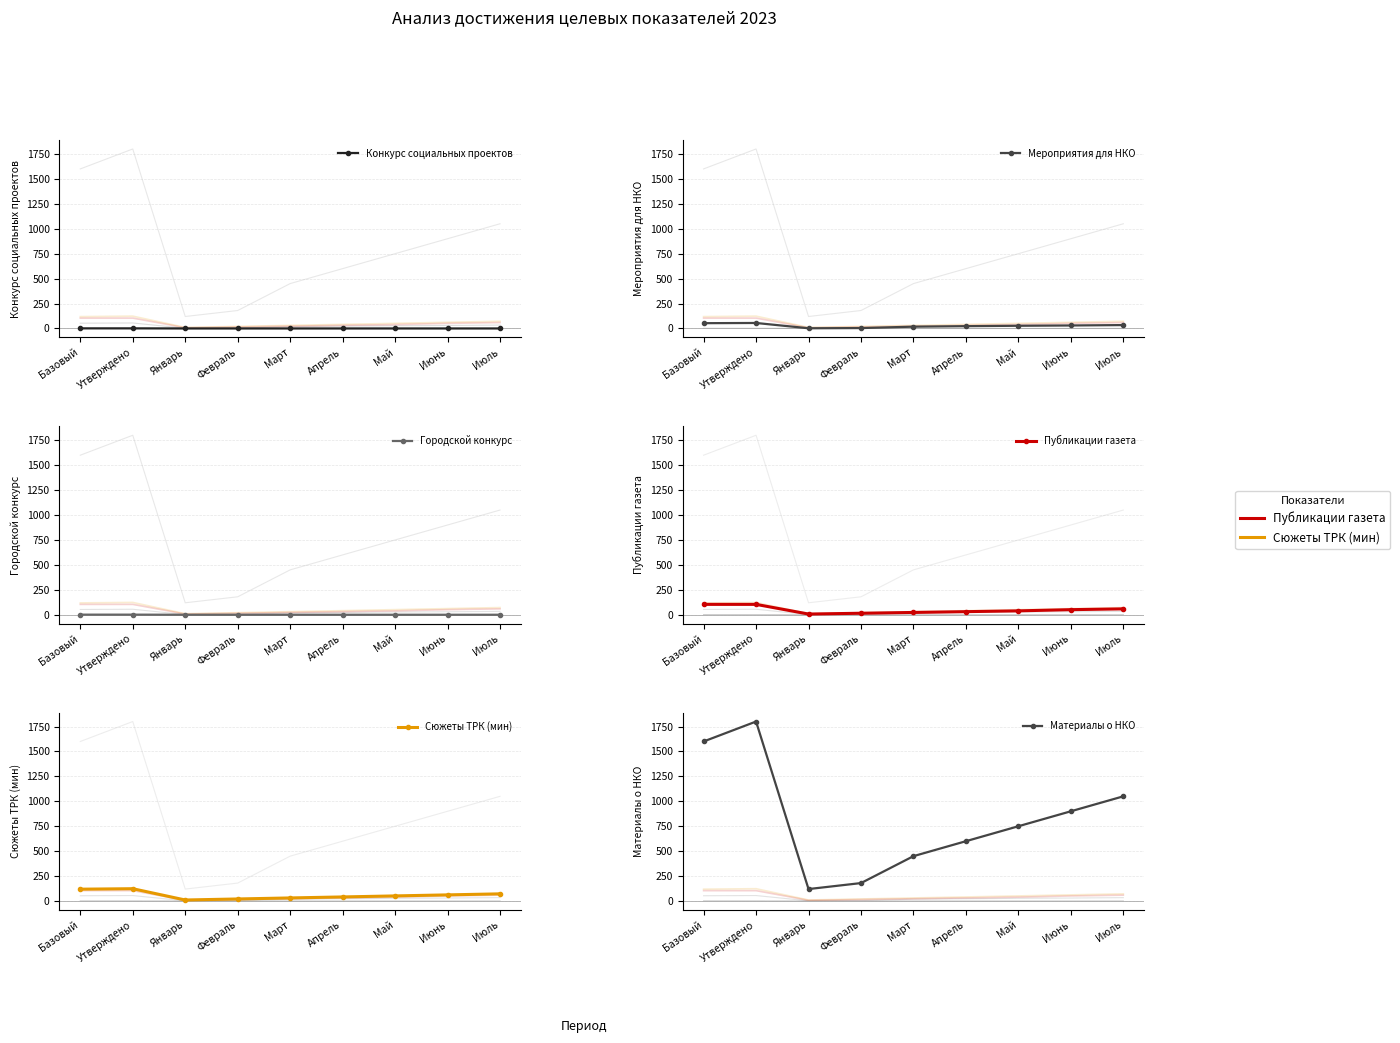

What is the sum of the Публикации газета values at Апрель and Июнь?

82.0